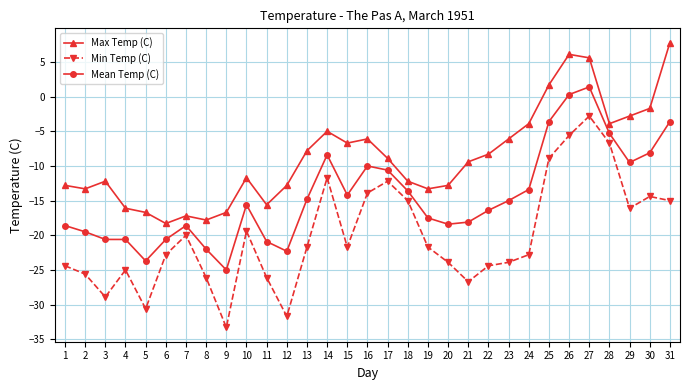

What is the maximum value for Mean Temp (C)?

1.4